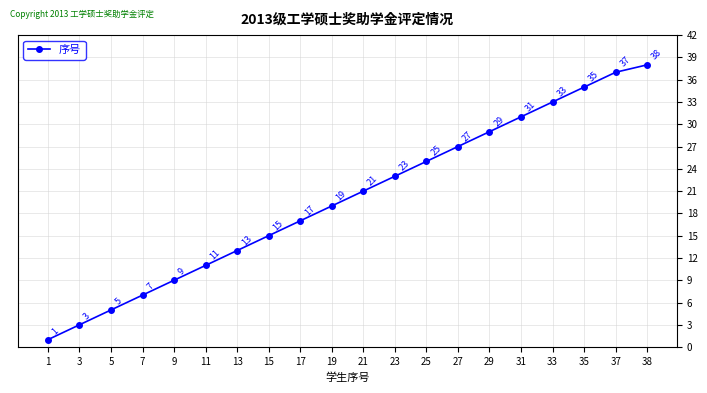

Reading left to right, transcribe all the data shown in this chart.

1	3	5	7	9	11	13	15	17	19	21	23	25	27	29	31	33	35	37	38